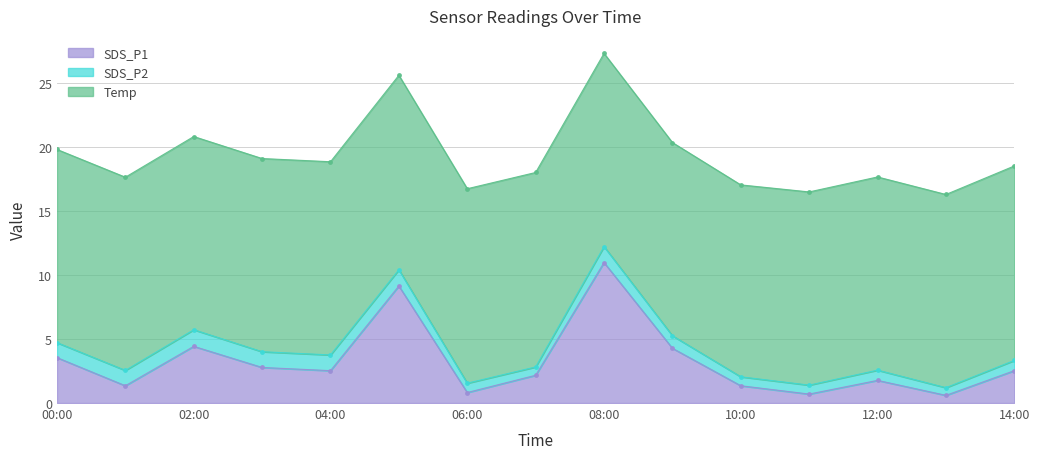

How many lines are shown in the chart?

3